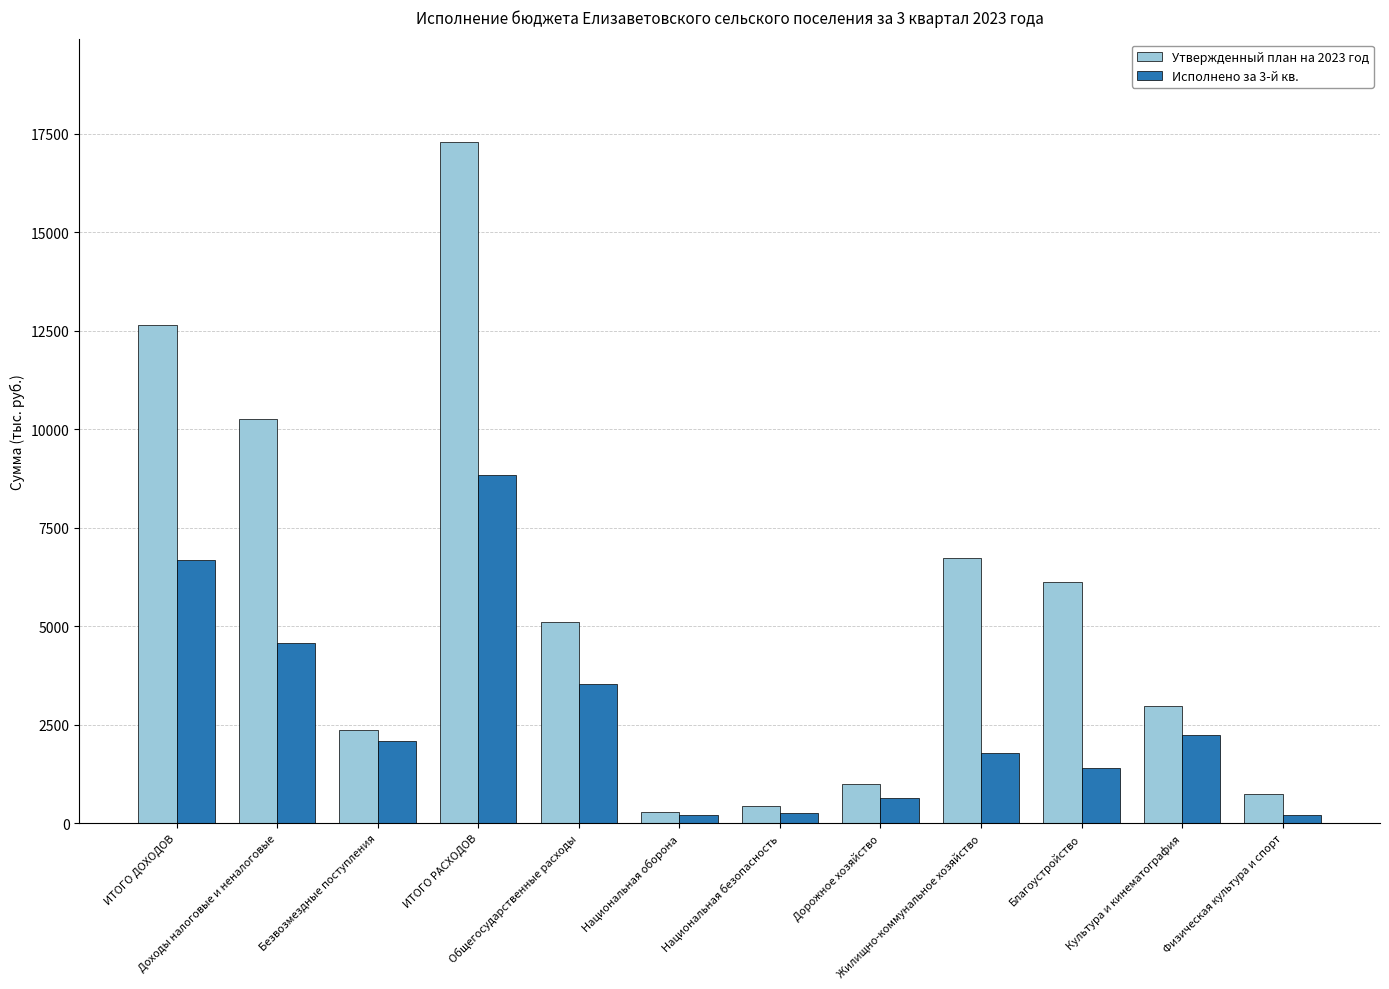

Between Доходы налоговые и неналоговые and ИТОГО РАСХОДОВ, which series saw the biggest shift?

Утвержденный план на 2023 год